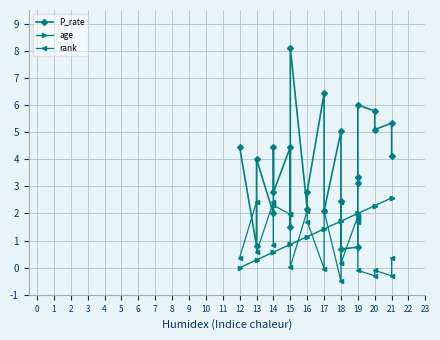

Which series has the largest total across all categories?

P_rate